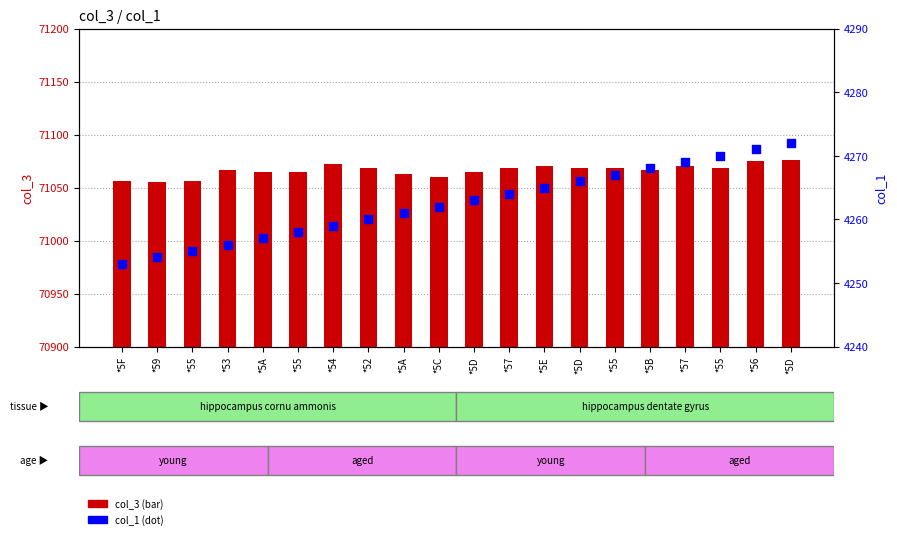

Which series reaches the maximum Y coordinate?

col_3